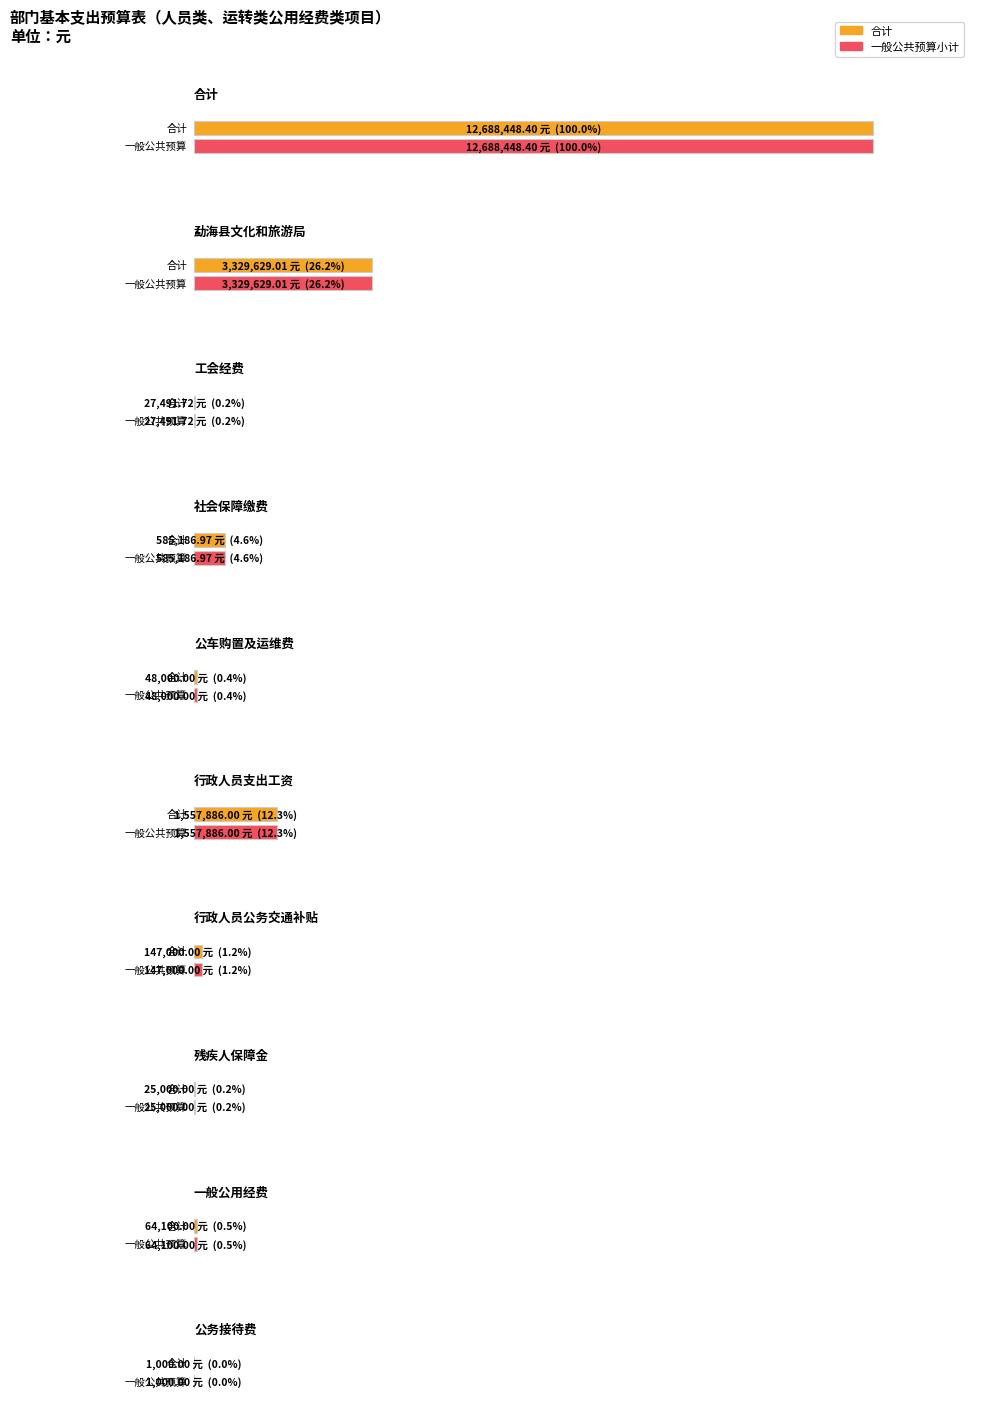

The 一般公共预算小计 series shows 98297.5 at 行政人员公务交通补贴. True or false?

False